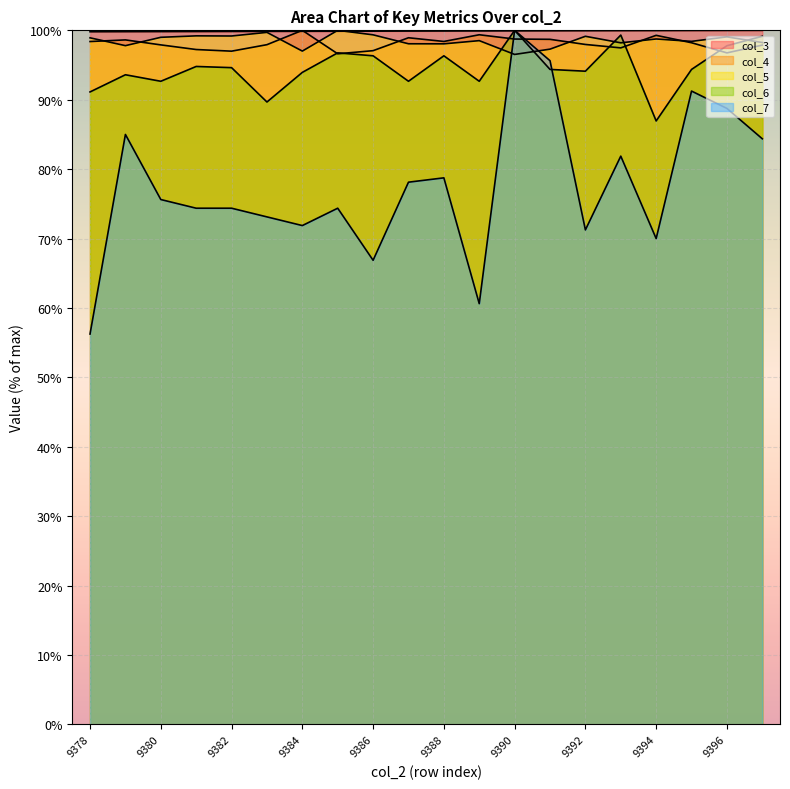

Where do col_7 and col_4 first cross each other?

9389 and 9390